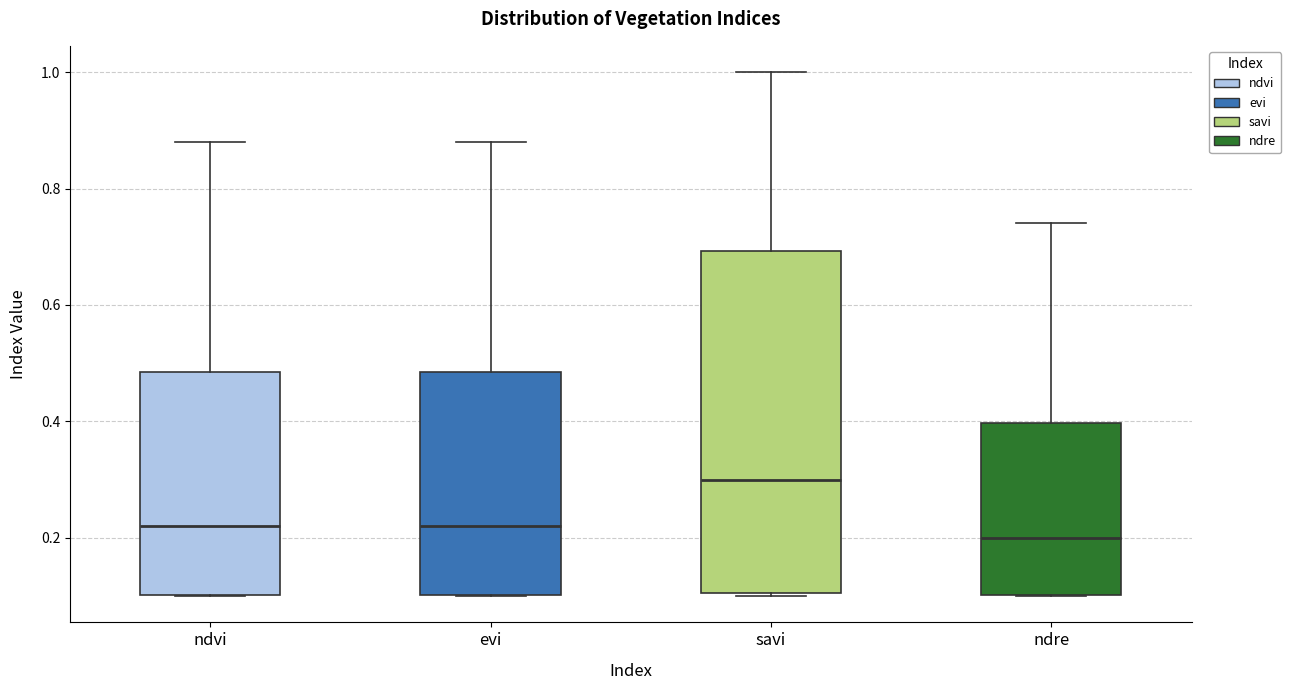

Reading left to right, read every box against the y-axis: the position of its median line, the range the box covers, and the ends of its whiskers. The values are not printed on the chart, so give them approximately, as read against the axis.

ndvi: median 0.22, box 0.10 to 0.48, whiskers 0.10 to 0.88
evi: median 0.22, box 0.10 to 0.48, whiskers 0.10 to 0.88
savi: median 0.30, box 0.10 to 0.70, whiskers 0.10 to 1.00
ndre: median 0.20, box 0.10 to 0.40, whiskers 0.10 to 0.74